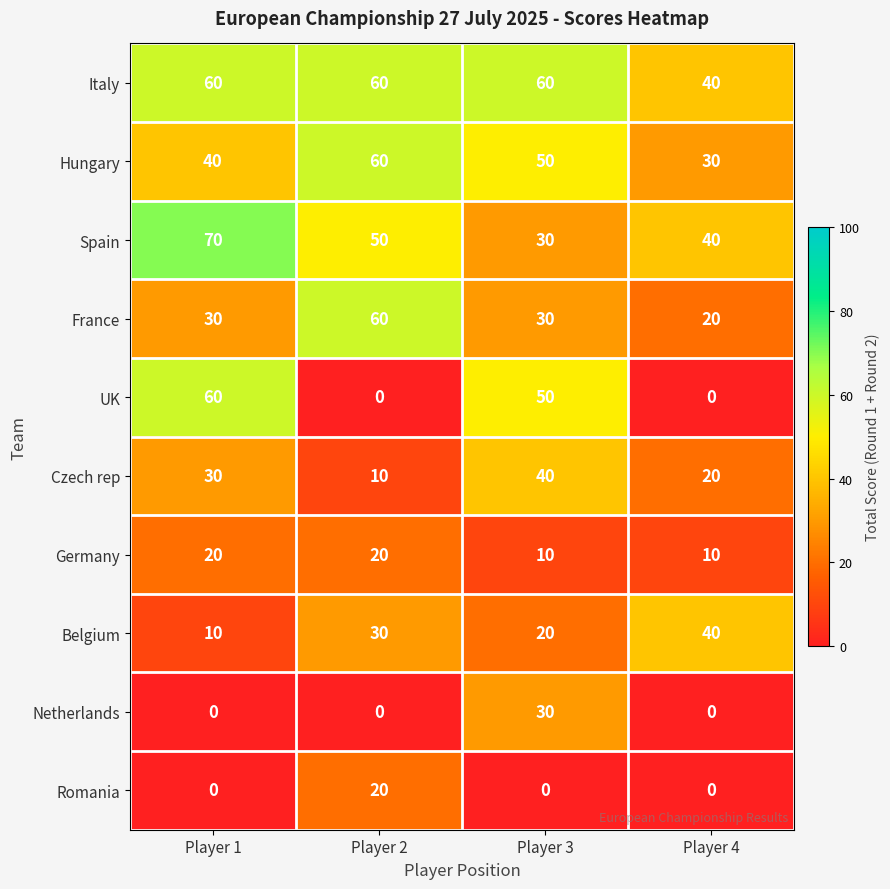

What is the difference between the second highest and minimum values in the Italy series?

20